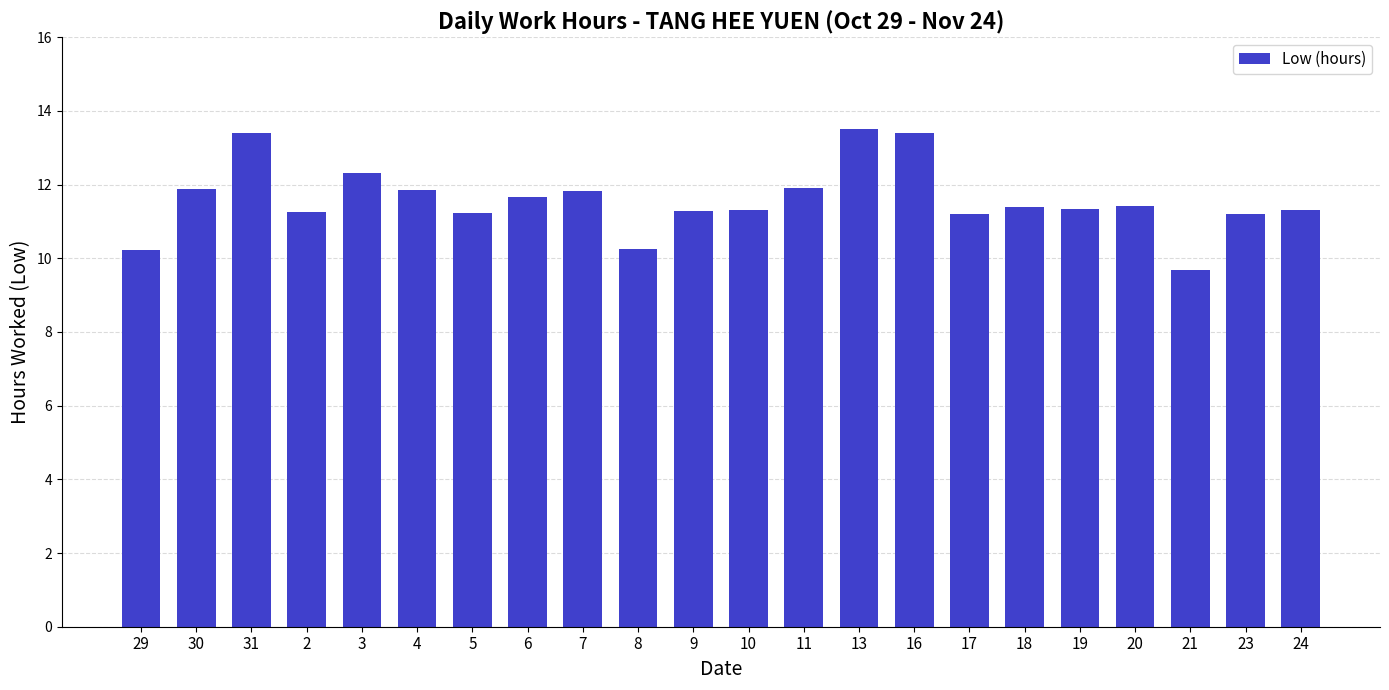

Approximately how many times larger is the value at 5 compared to 29?

1.1